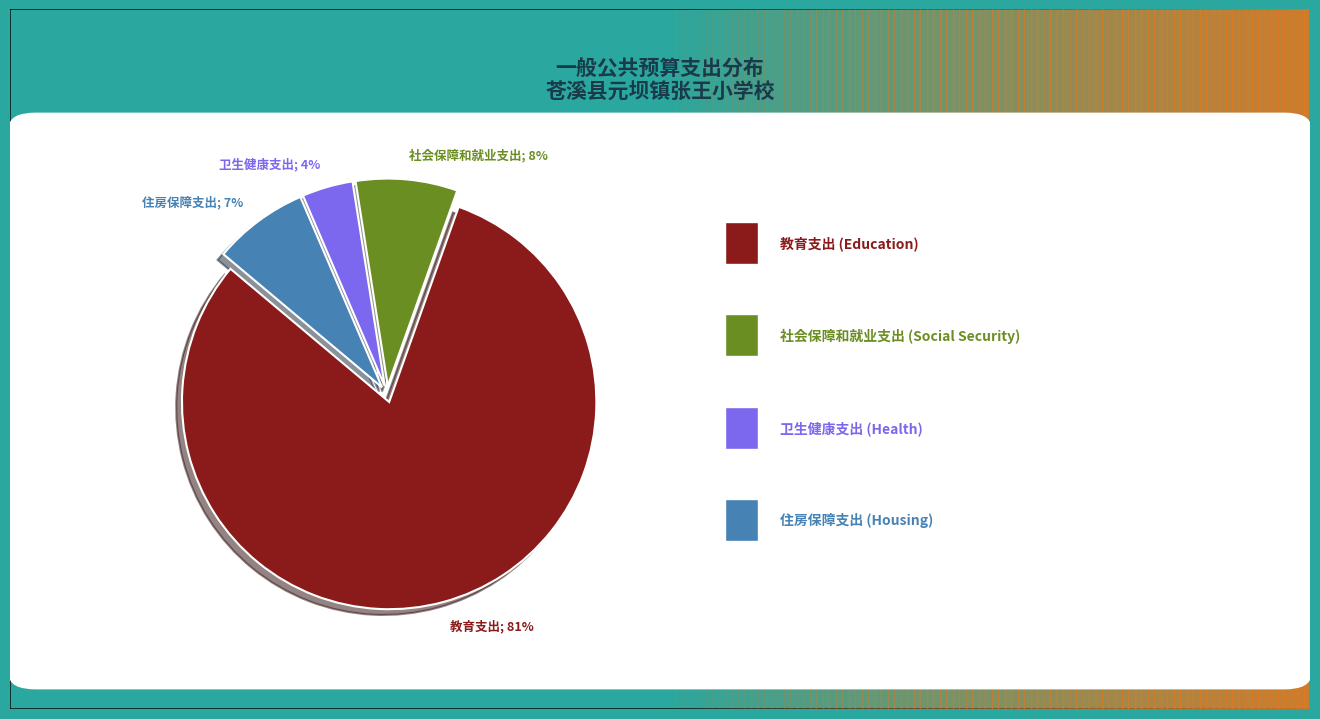

Between 卫生健康支出; 4% and 教育支出; 81%, which is larger?

教育支出; 81%